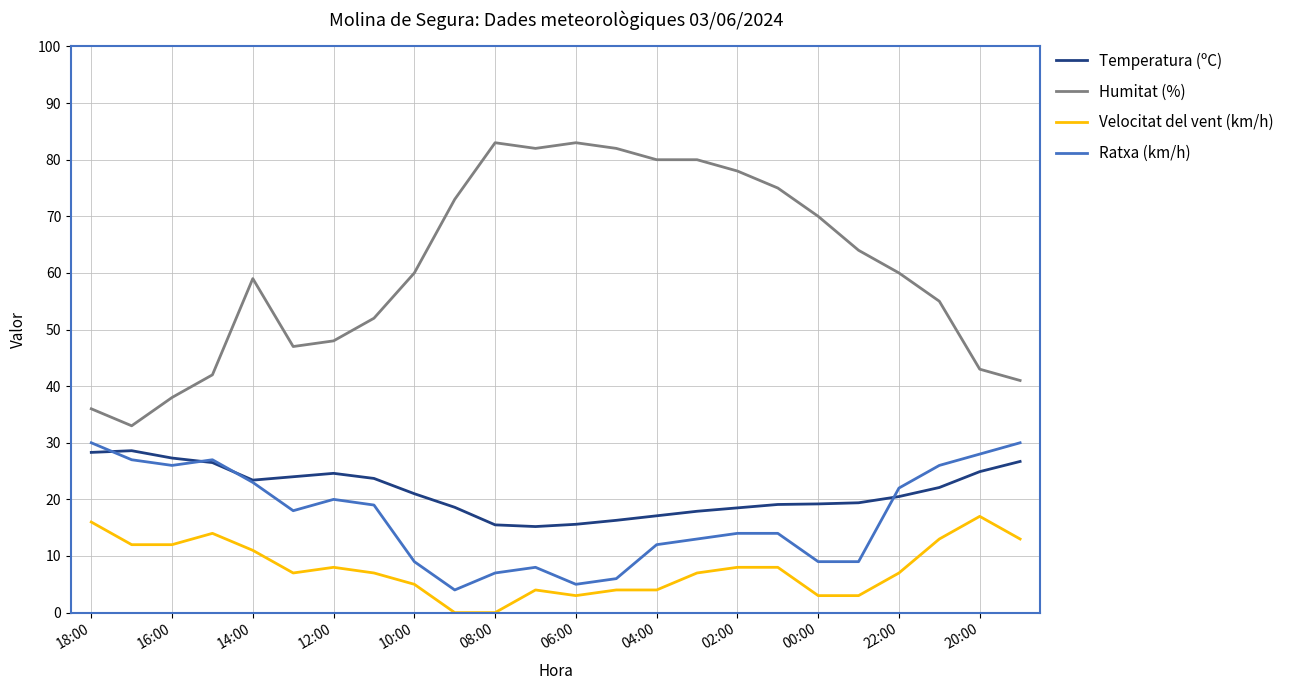

True or false: Velocitat del vent (km/h) and Humitat (%) intersect in this chart.

False